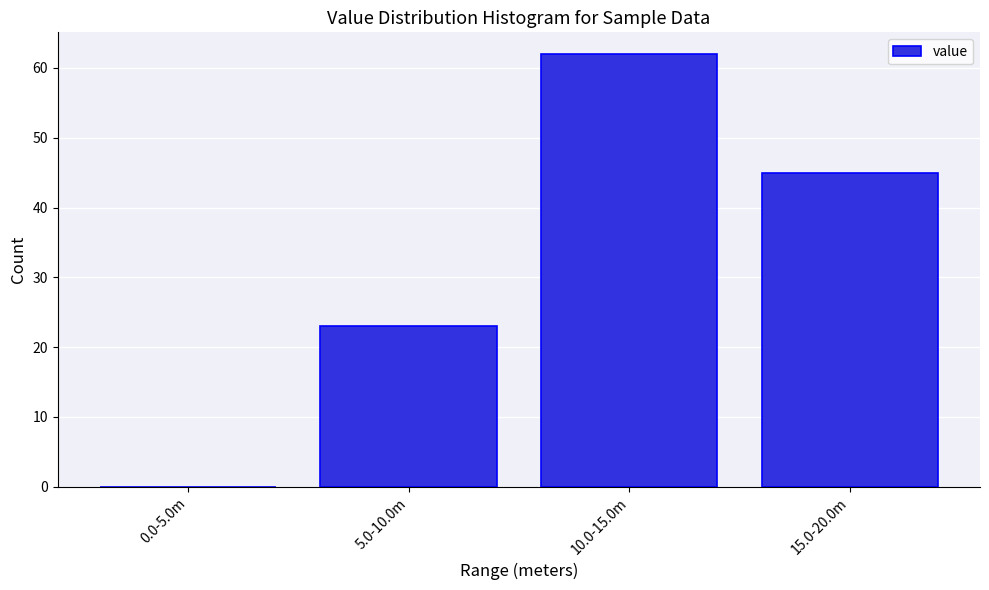

Reading left to right, list all the values displayed in this chart.

0.0-5.0m=0	5.0-10.0m=23	10.0-15.0m=62	15.0-20.0m=45